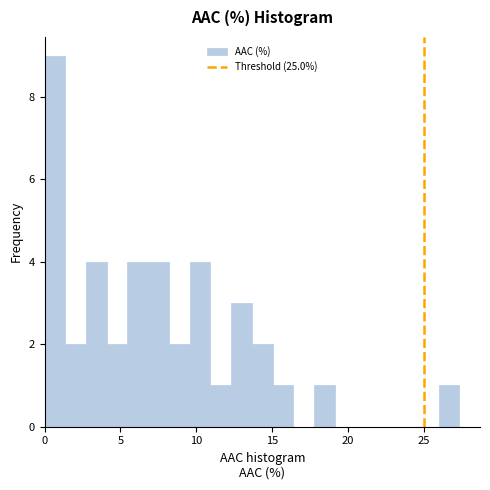

Read against the x-axis, roughly where is the centre of the tallest bar?

0.5